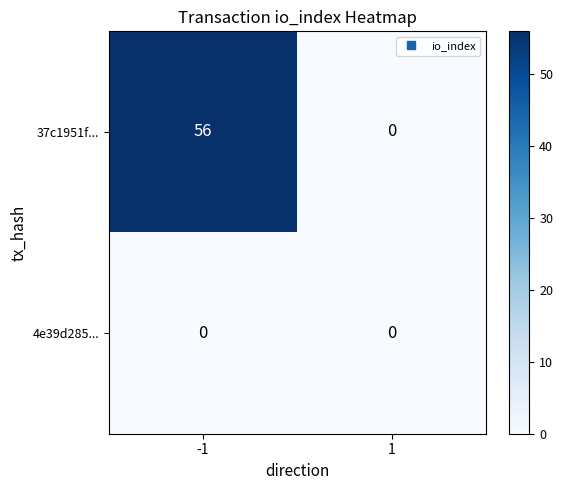

List the series in order of their overall mean, highest first.

37c1951f..., 4e39d285...